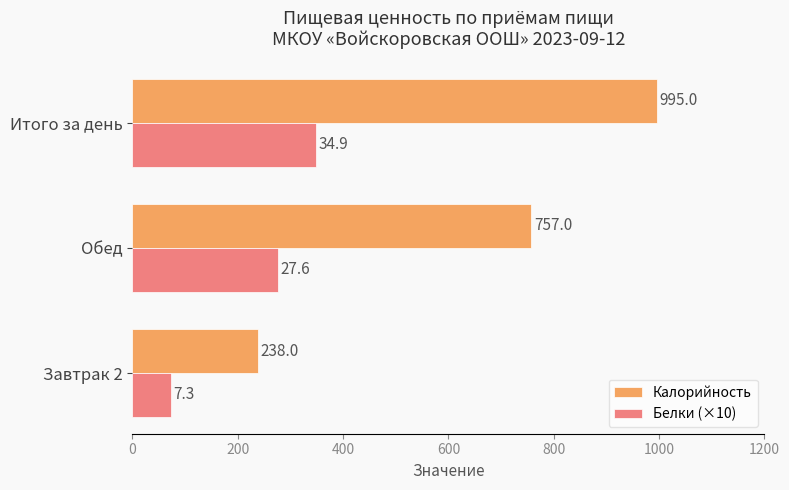

Rank the series by their maximum value, from lowest to highest.

Белки (×10), Калорийность